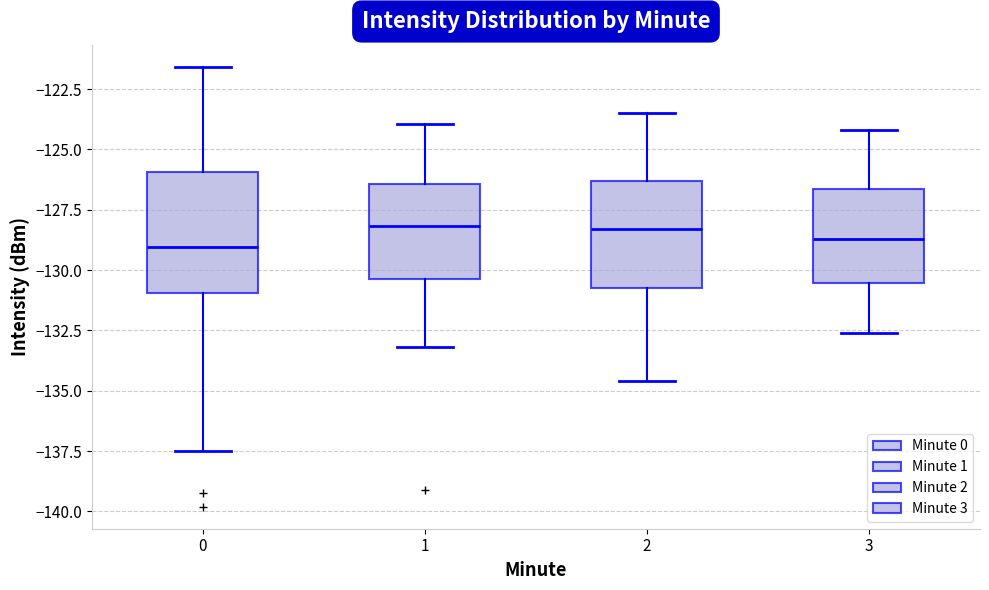

Reading left to right, read every box against the y-axis: the position of its median line, the range the box covers, and the ends of its whiskers. The values are not printed on the chart, so give them approximately, as read against the axis.

0: median -129.0, box -131.0 to -126.0, whiskers -137.5 to -121.5
1: median -128.0, box -130.5 to -126.5, whiskers -133.0 to -124.0
2: median -128.5, box -130.5 to -126.5, whiskers -134.5 to -123.5
3: median -128.5, box -130.5 to -126.5, whiskers -132.5 to -124.0